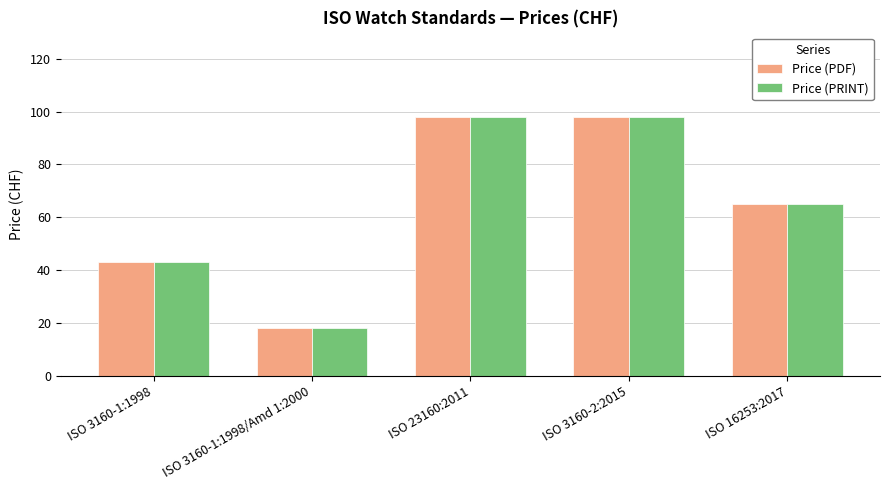

At which label is Price (PDF) closest to 58?

ISO 16253:2017